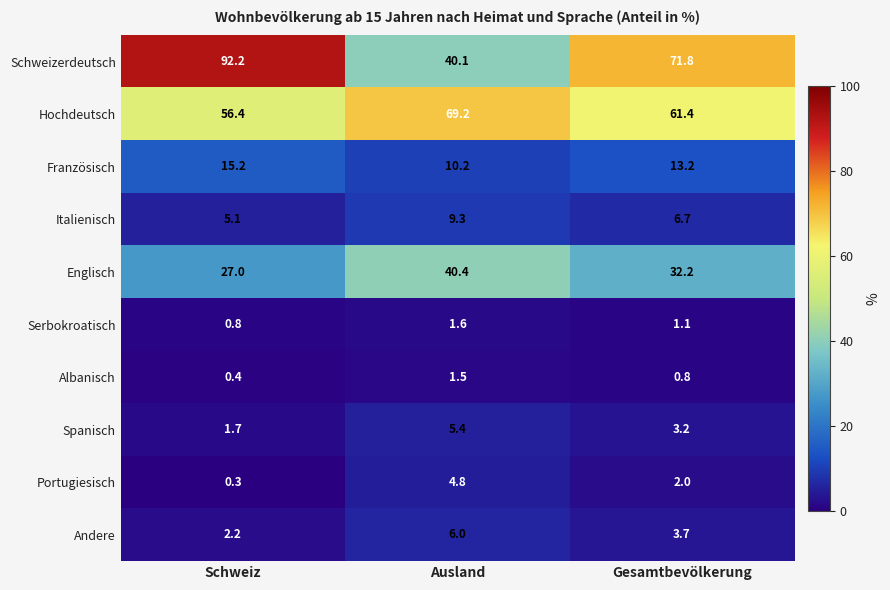

Count the number of categories in the chart.

3